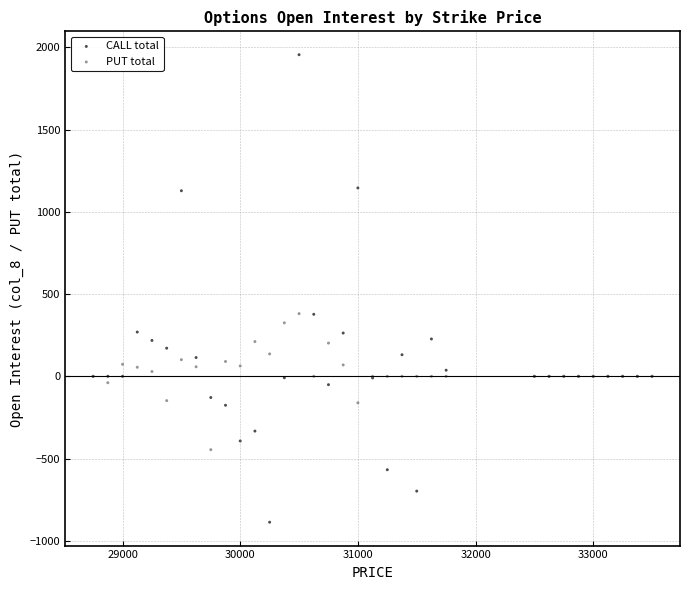

Which series reaches the maximum Y coordinate?

CALL total